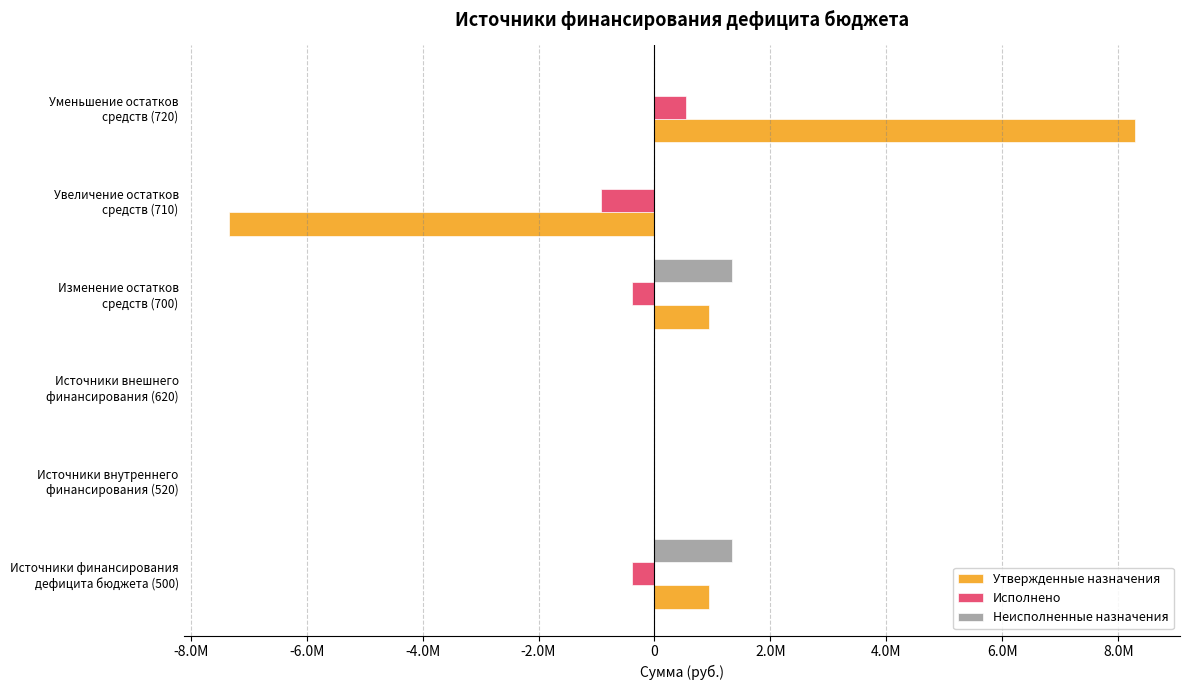

What is the sum of all Утвержденные назначения values?

2829236.2